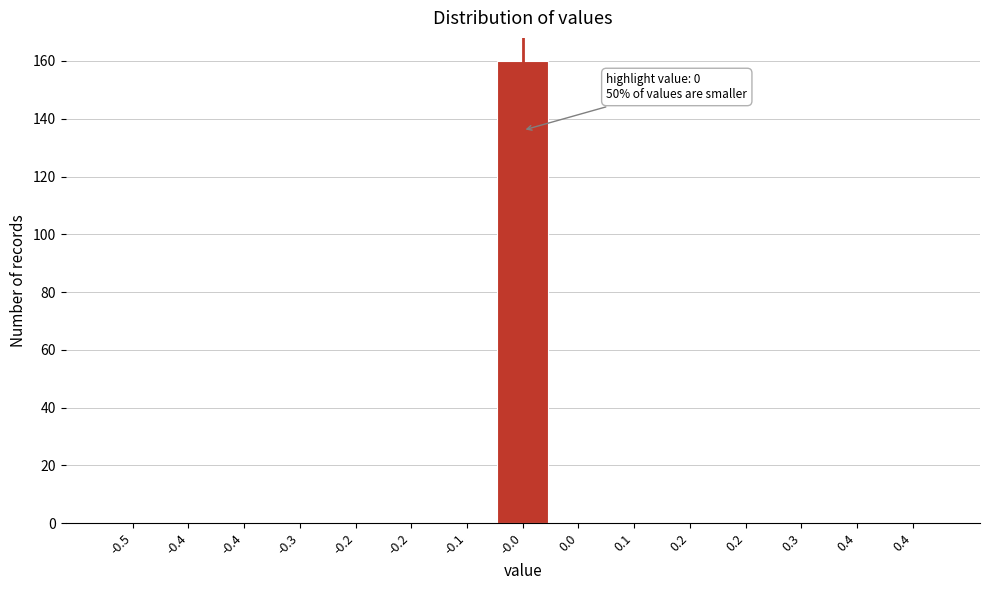

Count the number of data series in this chart.

1